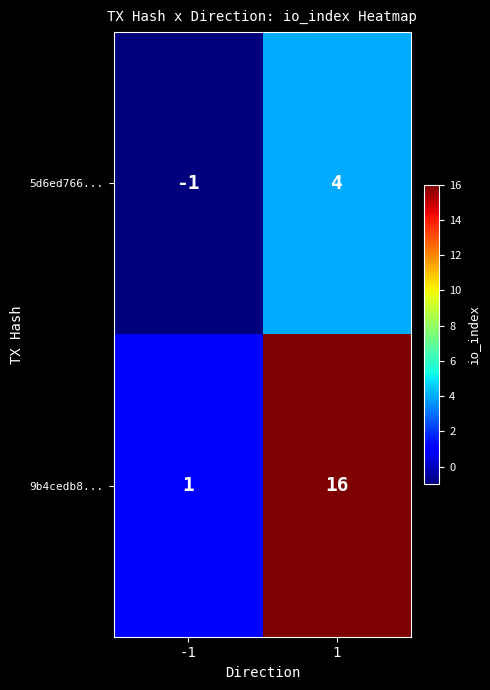

What is the approximate value of 5d6ed766... at 1?

4